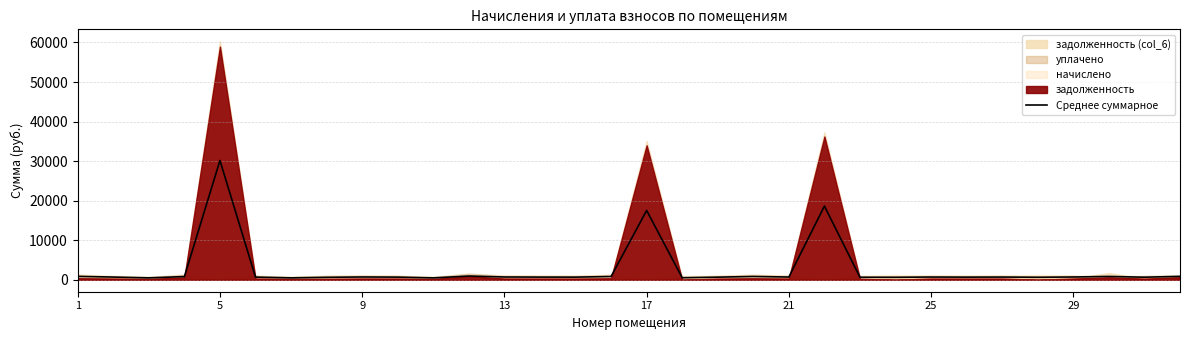

True or false: the data has more than 2 interior local peaks.

True